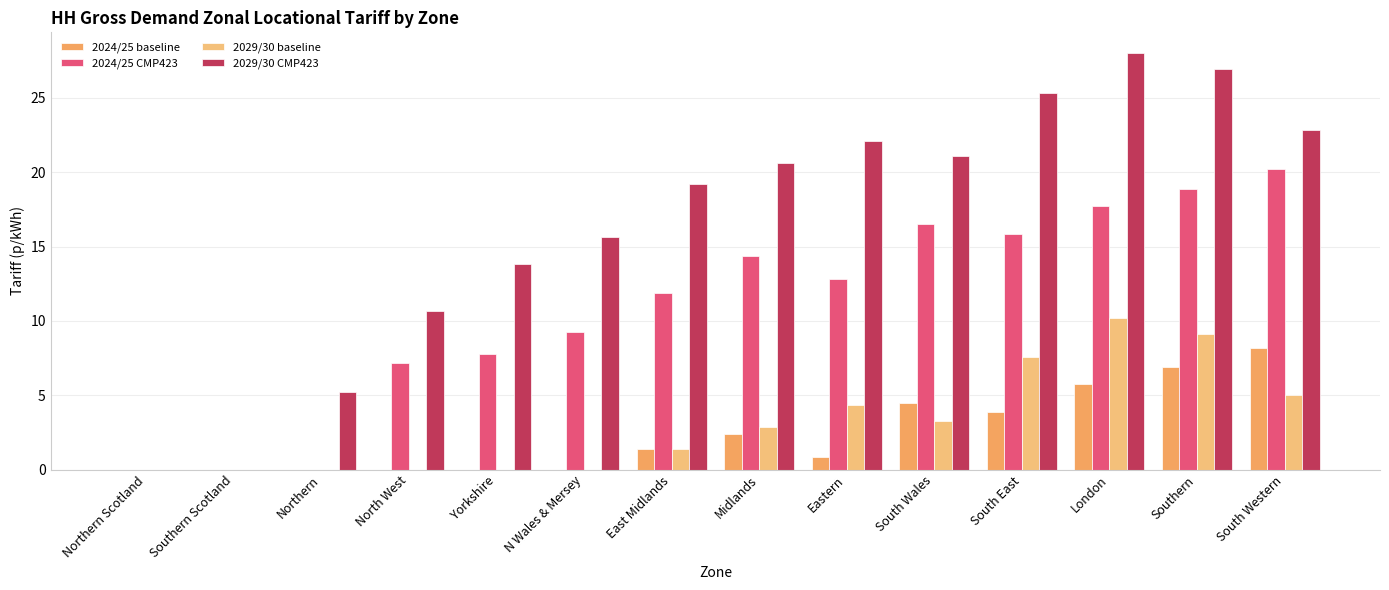

What is the label of the 1st bar from the left?

Northern Scotland